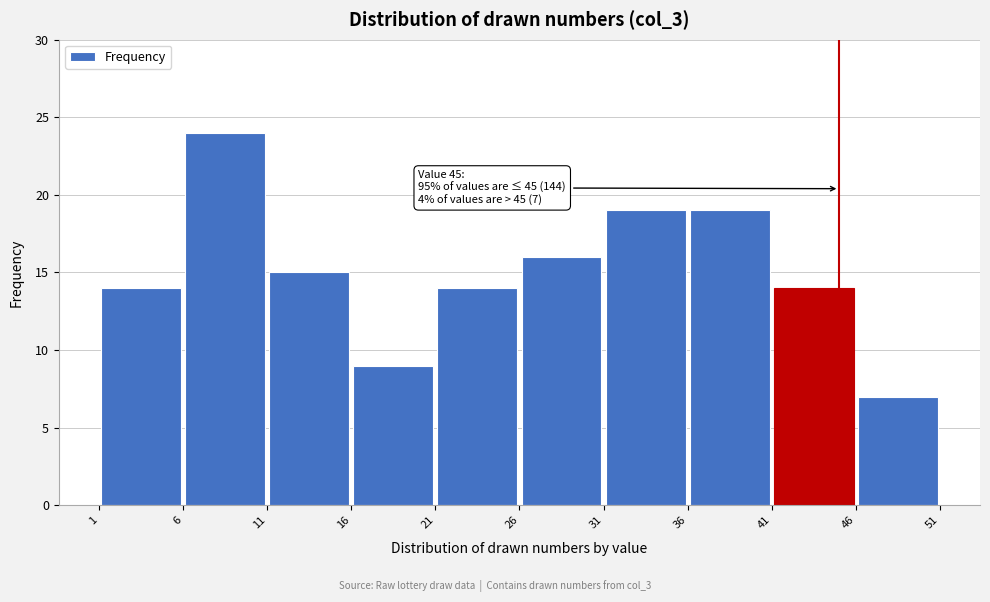

Over which range of the x-axis is the bar tallest?

6 to 11